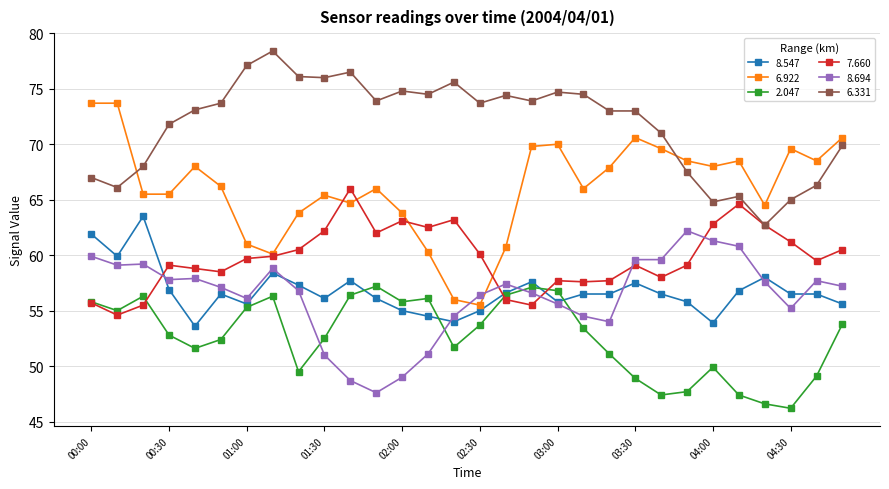

Which series has the largest range (max minus min)?

6.922